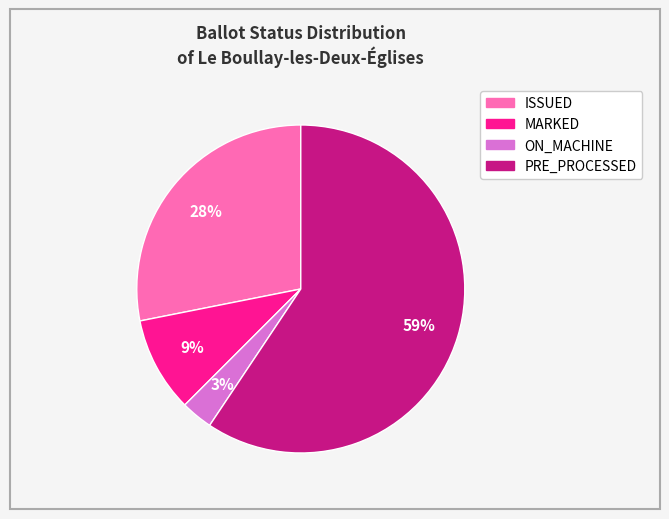

To the nearest percent, what is the average slice percentage?

25%